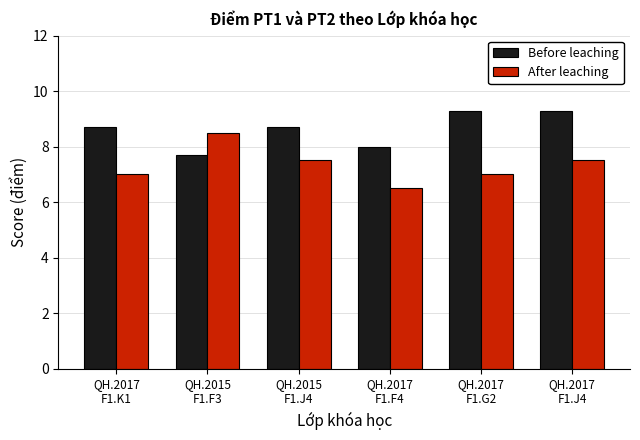

Between QH.2017
F1.K1 and QH.2017
F1.F4, which series saw the biggest shift?

Before leaching